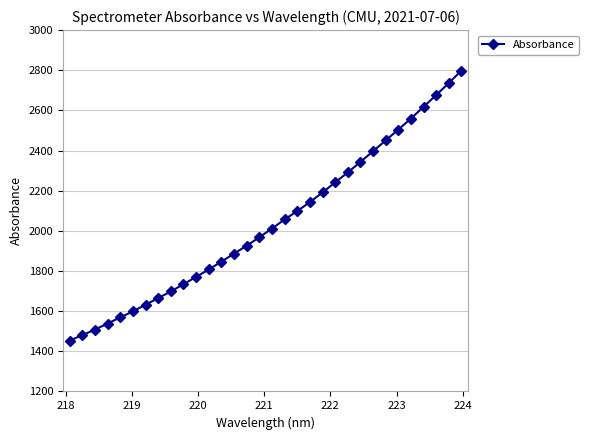

What is the minimum value shown in the chart?

1453.4